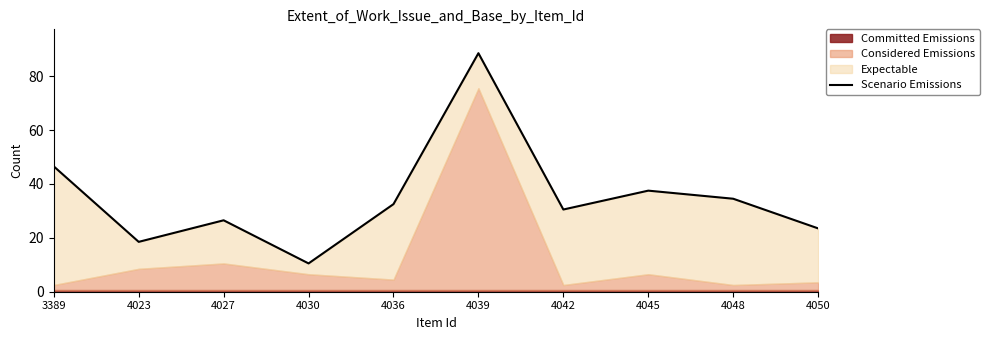

Which category has the highest value across all series?

4039